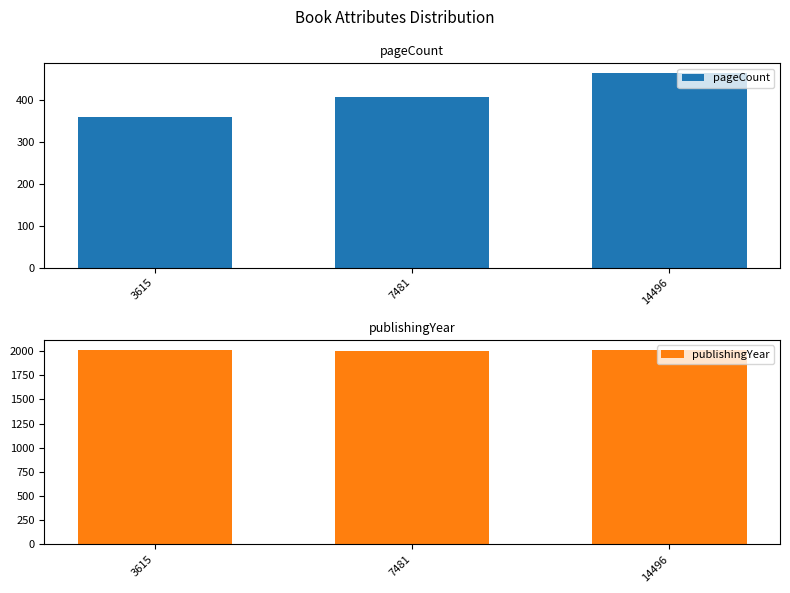

What is the total value across all series at 3615?

2376